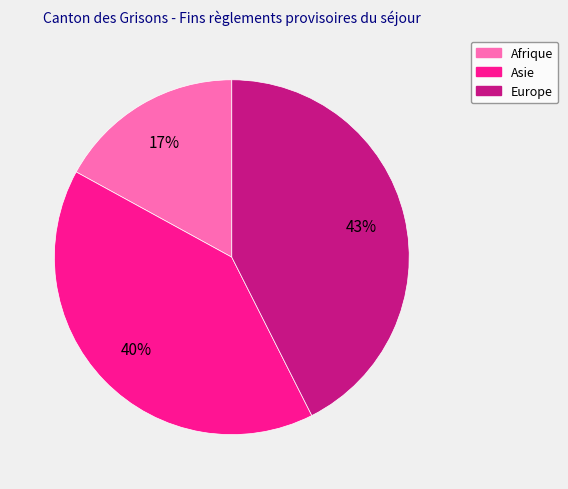

How many slices are in this pie chart?

3